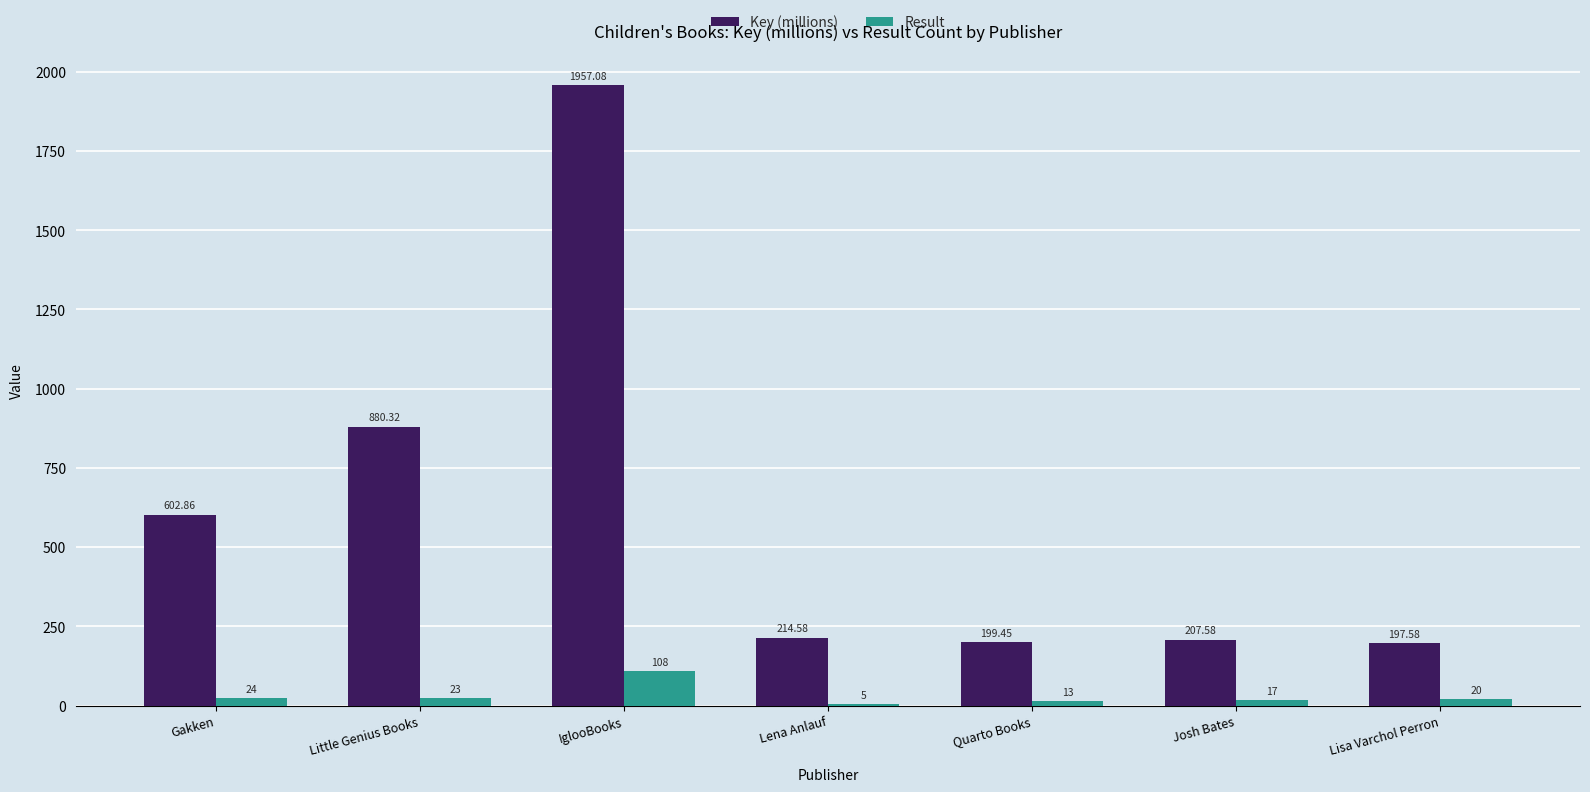

How many distinct data groups are displayed?

2